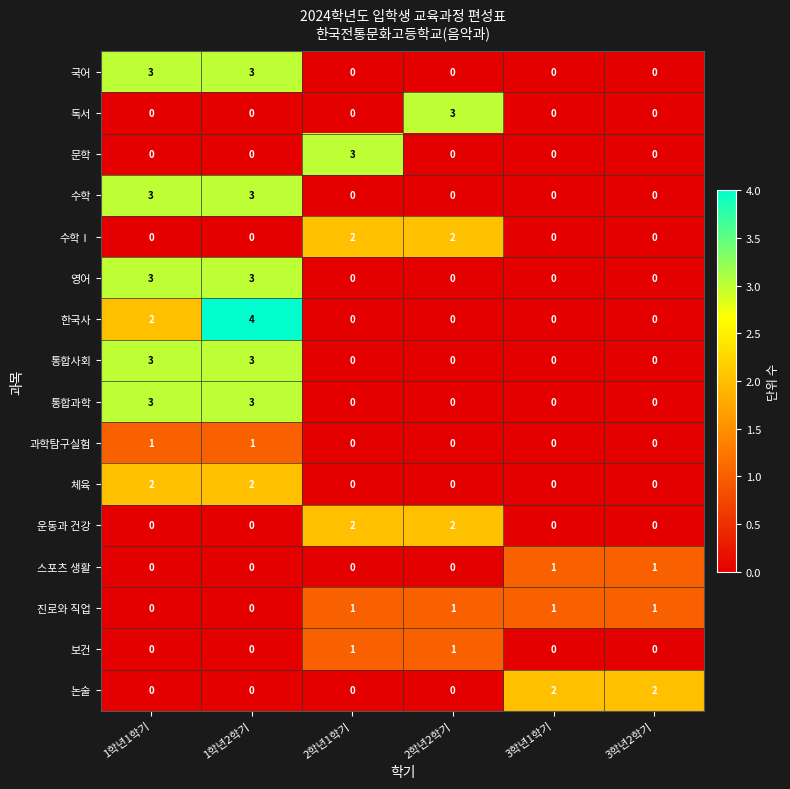

True or false: 문학 has a value of 1 at 3학년1학기.

False